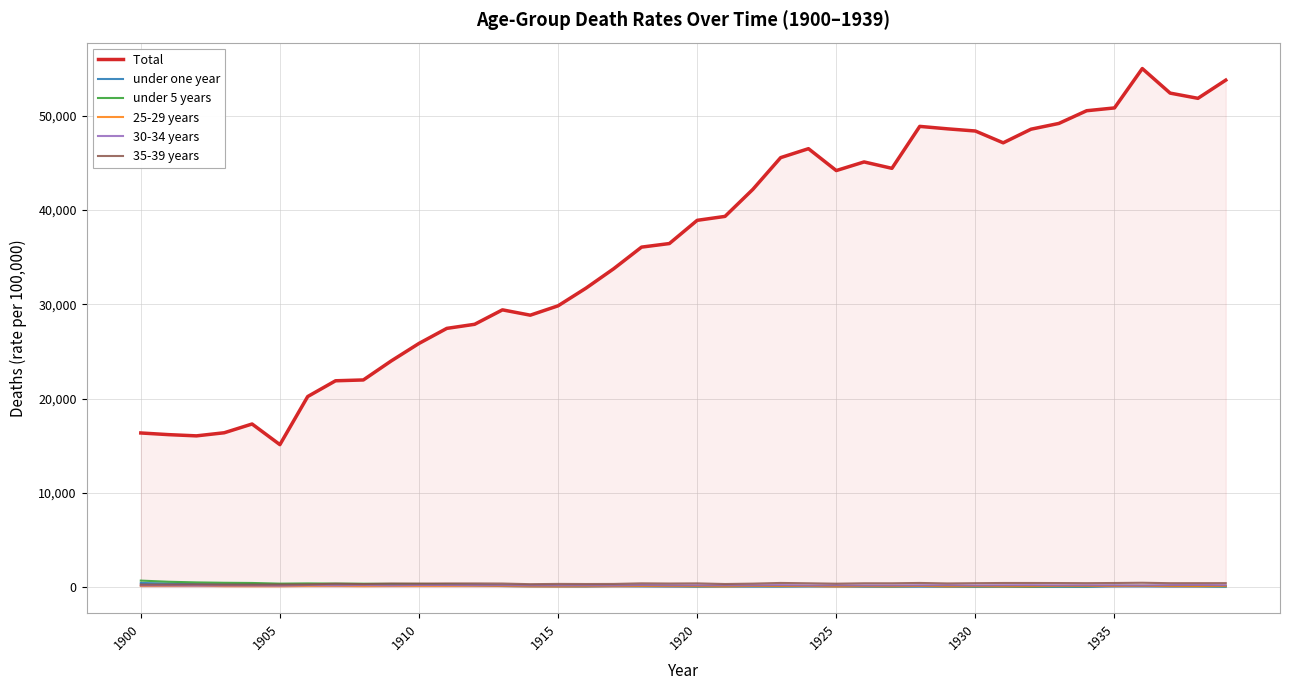

What is the greatest value displayed?

55001.8